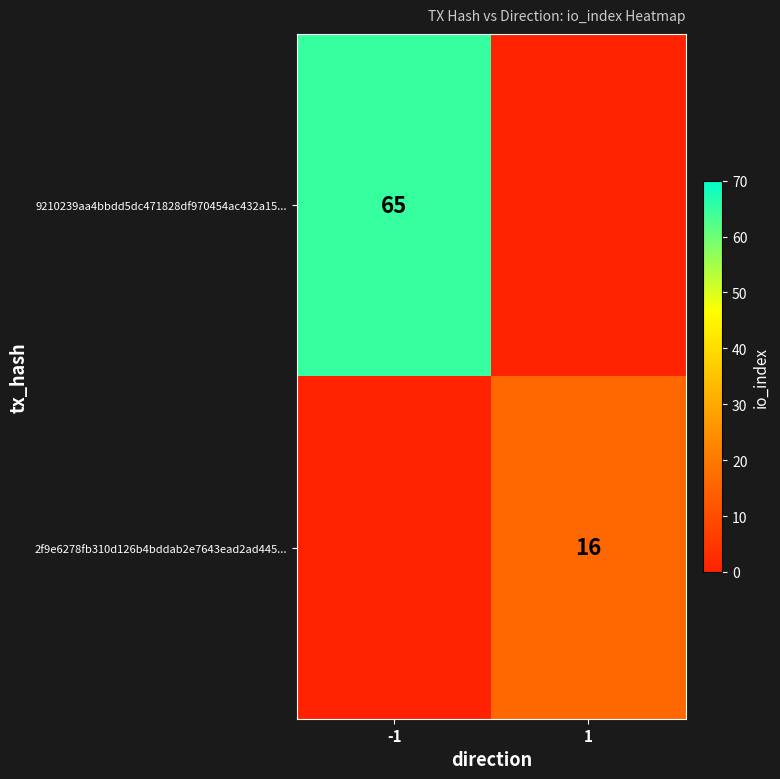

Is it true that 2f9e6278fb310d126b4bddab2e7643ead2ad445... equals 26 at 1?

False